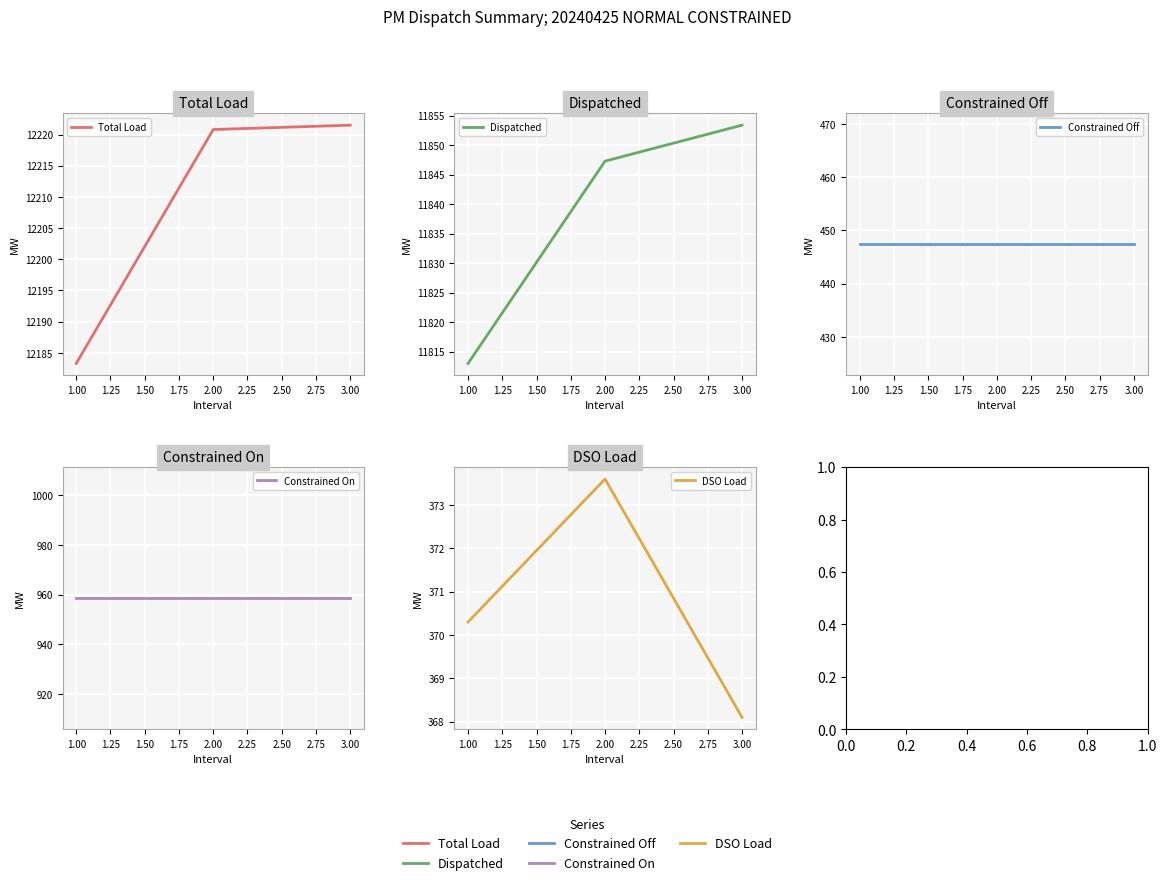

What is the sum of the Constrained On values at 2.00 and 3.00?

1917.2